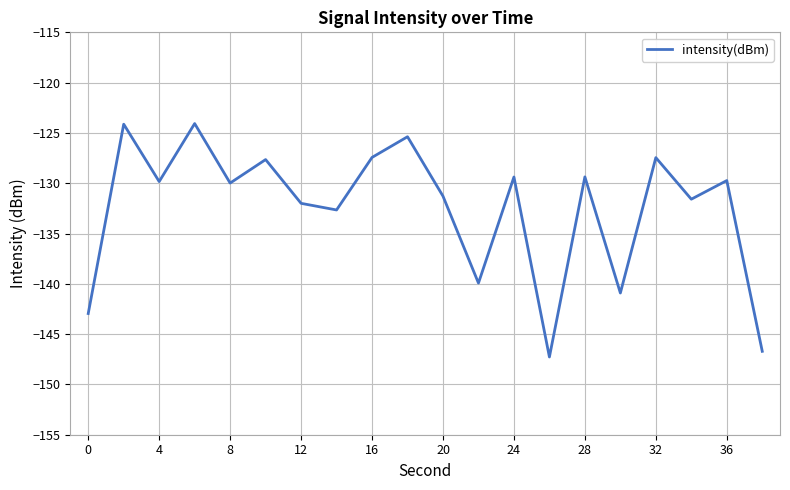

What is the average value?

-132.5